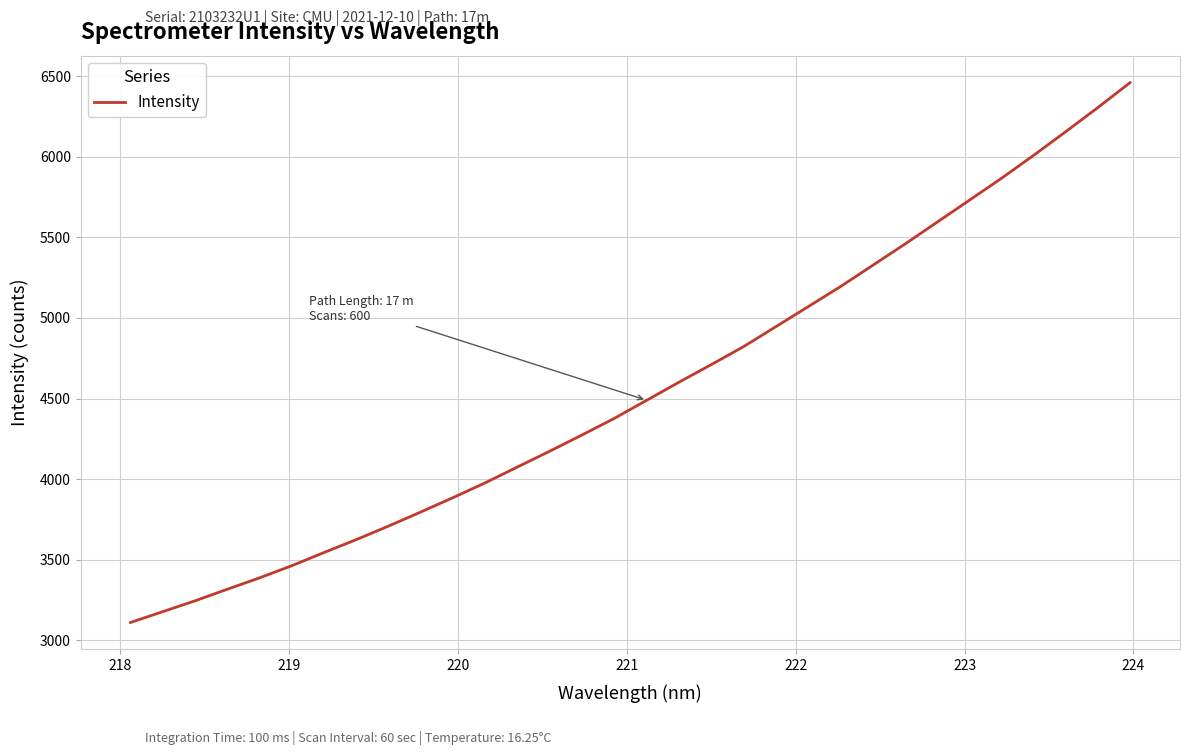

What is the greatest value displayed?

6461.0